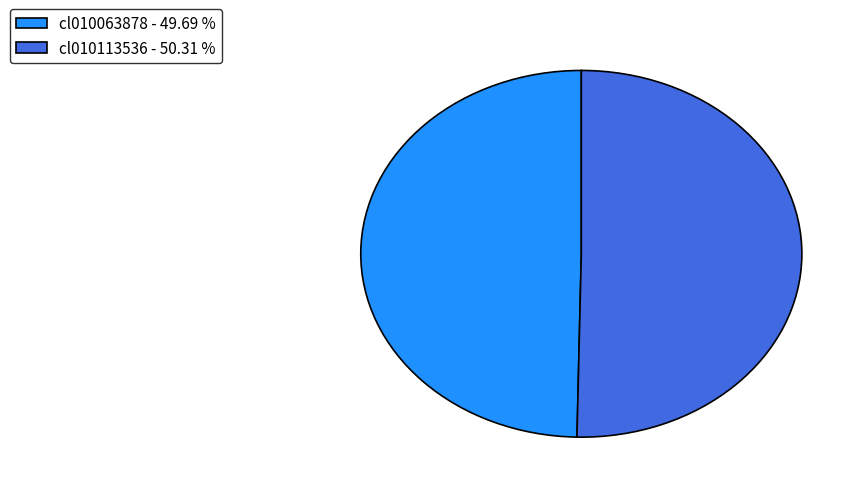

Between cl010113536 and cl010063878, which is larger?

cl010113536